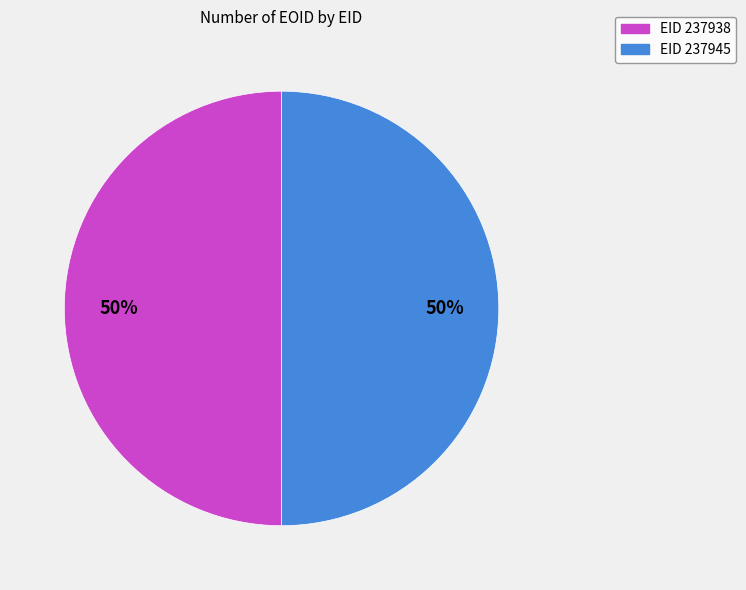

To the nearest percent, what is the average slice percentage?

50%